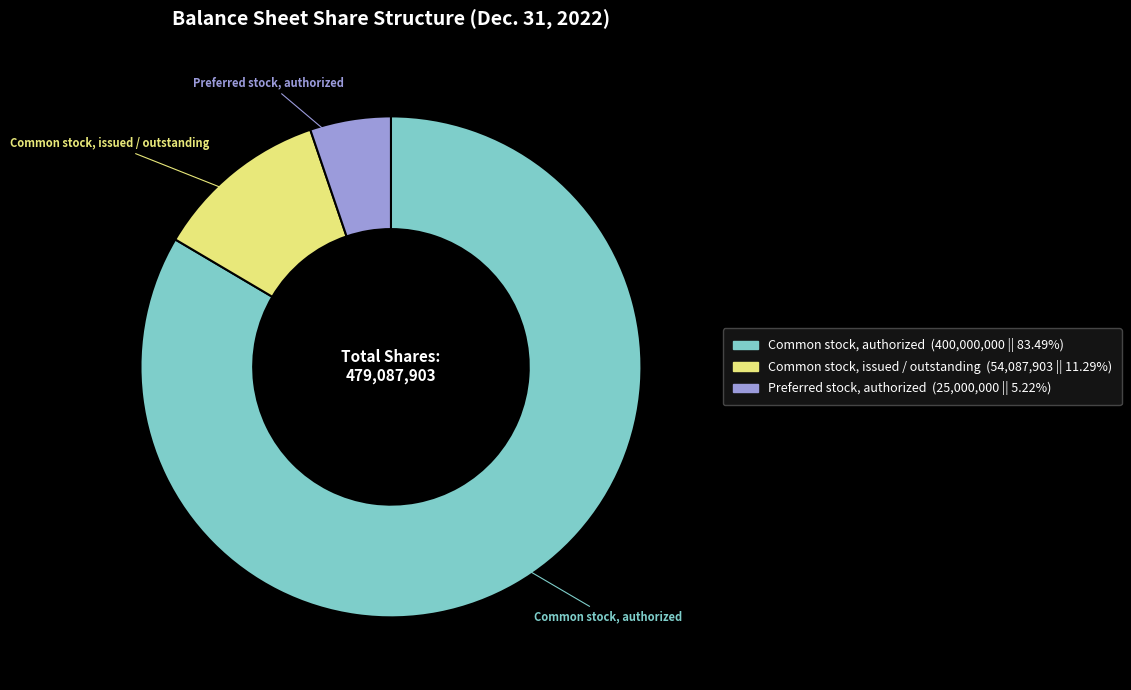

Does any single category account for the majority?

Yes